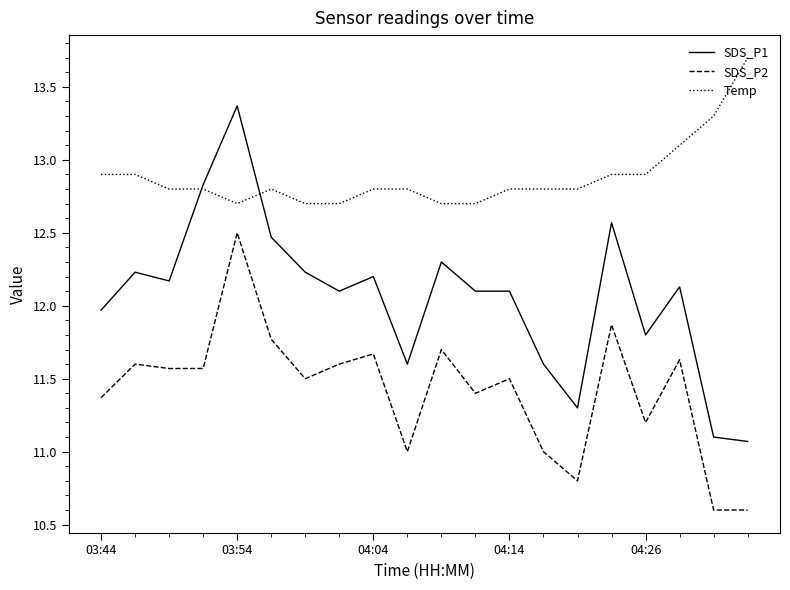

What are all the series names shown in the legend?

SDS_P1, SDS_P2, Temp